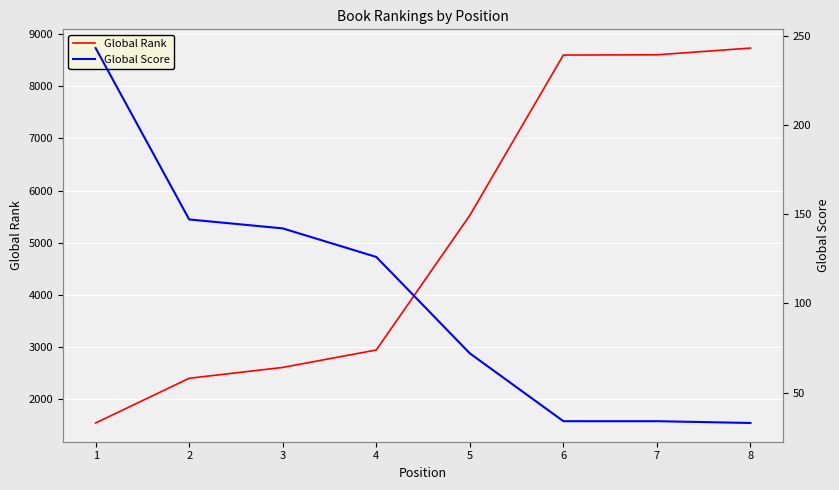

What is the greatest value displayed?

8732